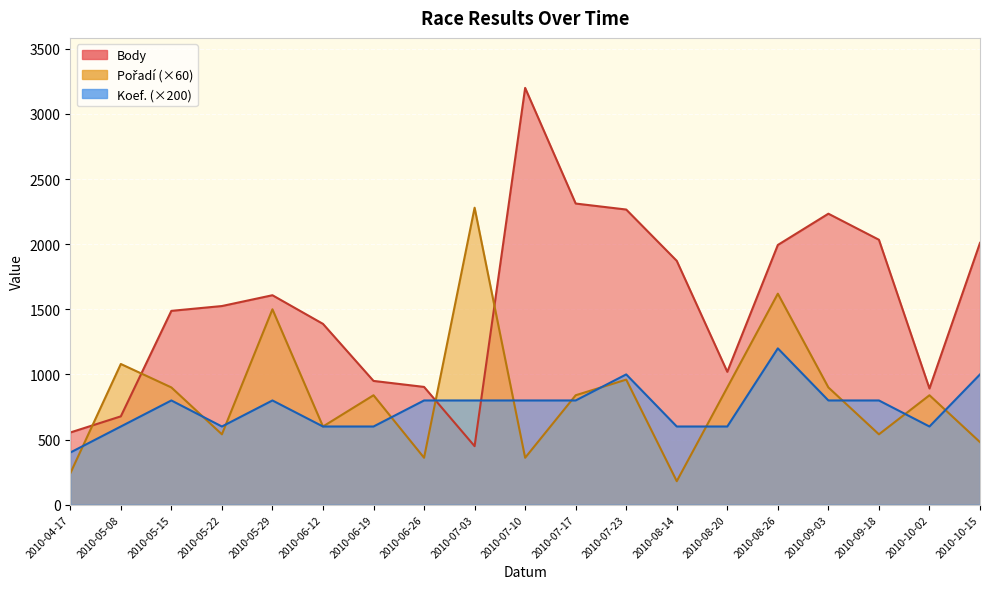

What are all the series names shown in the legend?

Body, Pořadí, Koef.